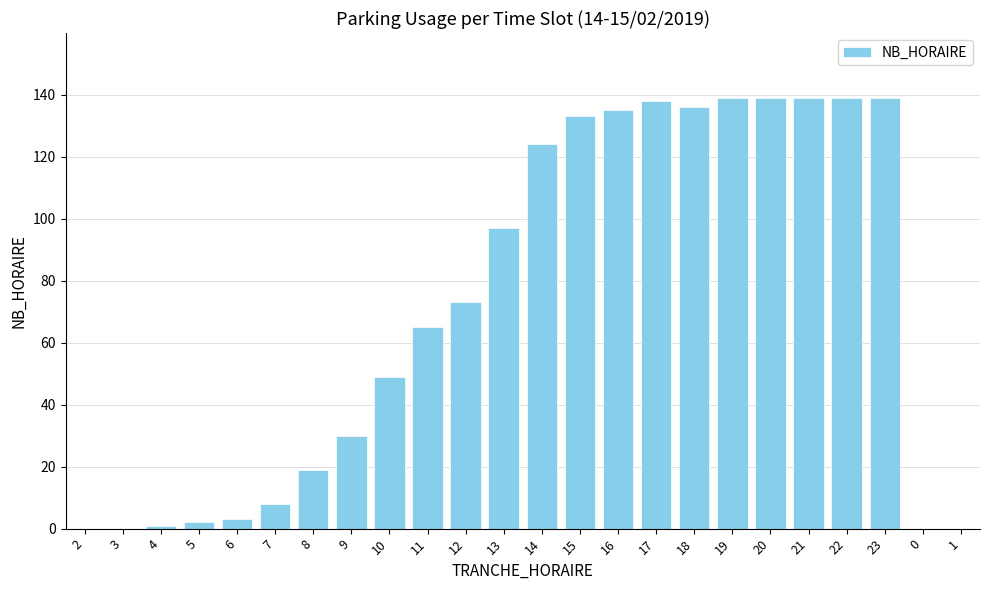

Read the value at 17.

138